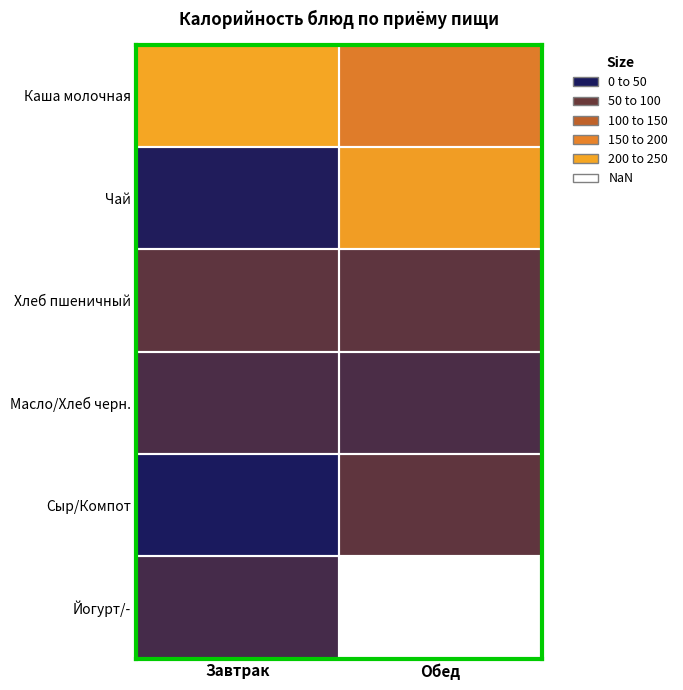

Between Завтрак and Обед, which series saw the biggest shift?

Чай